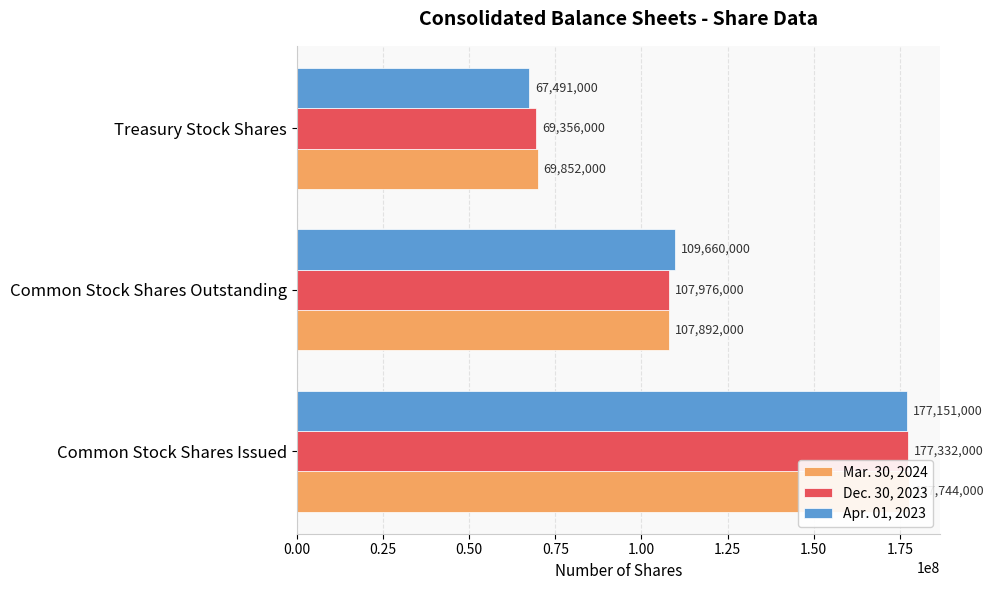

Which series has the widest spread of values?

Apr. 01, 2023